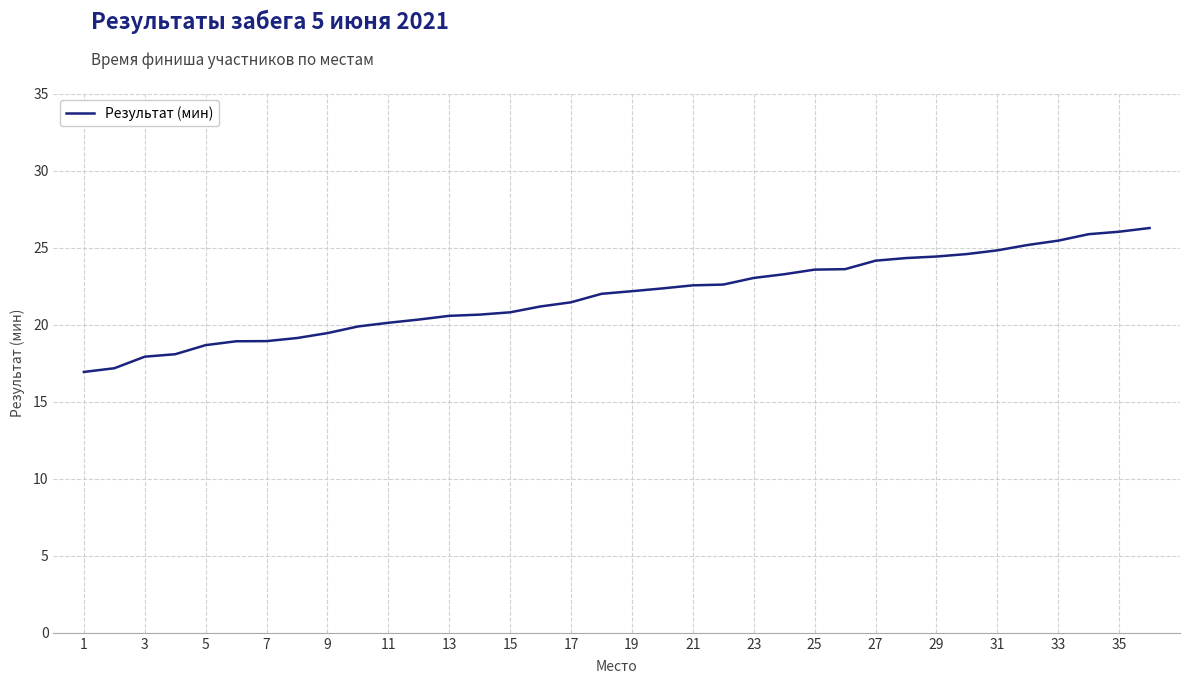

What is the minimum value shown in the chart?

16.9